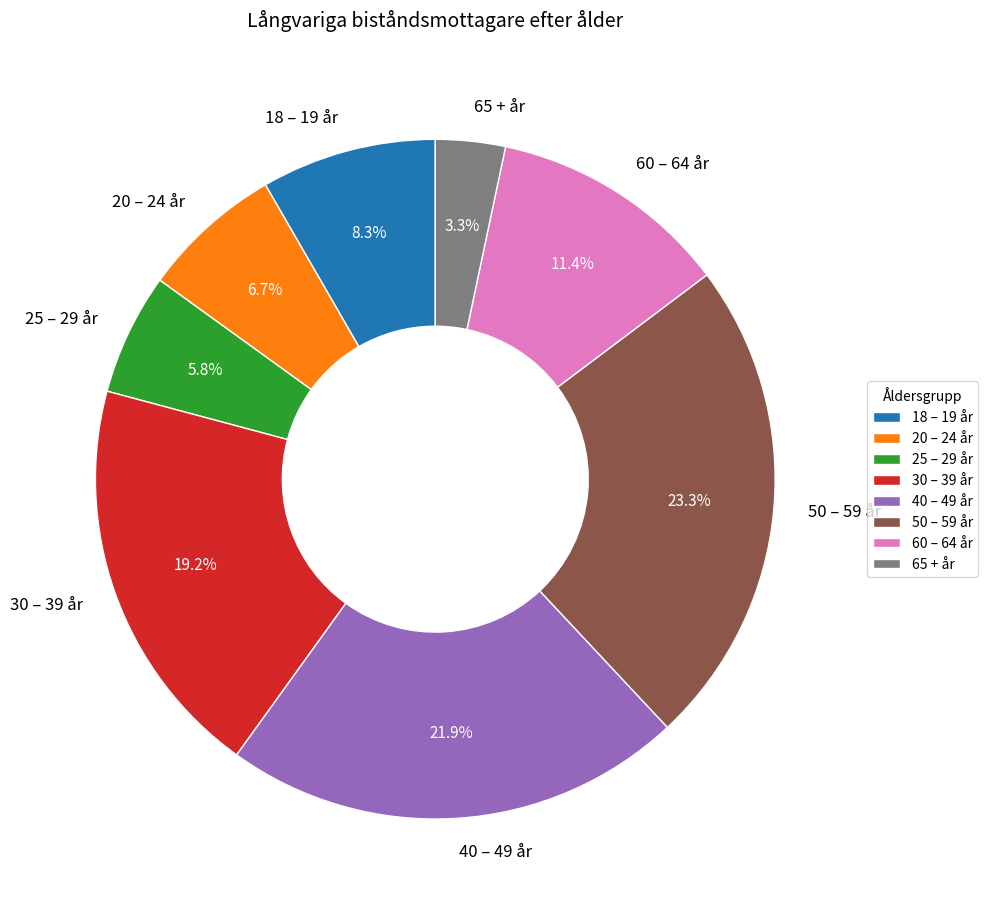

What percentage is the 20 – 24 år slice, to the nearest percent?

7%